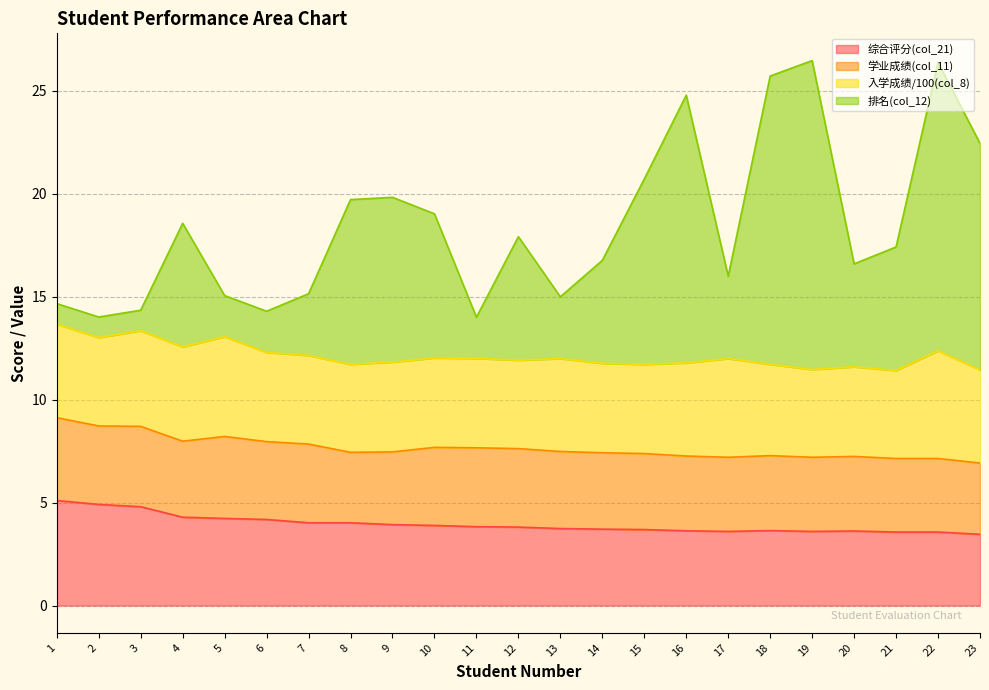

What are all the series names shown in the legend?

综合评分(col_21), 学业成绩(col_11), 入学成绩/100(col_8), 排名(col_12)